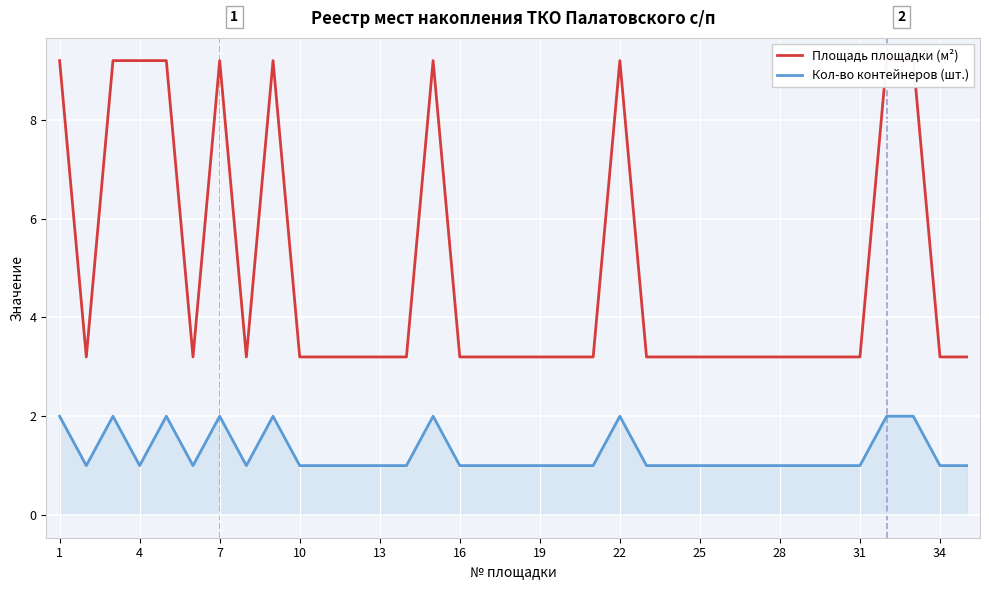

What is the total value across all series at 28?

4.2